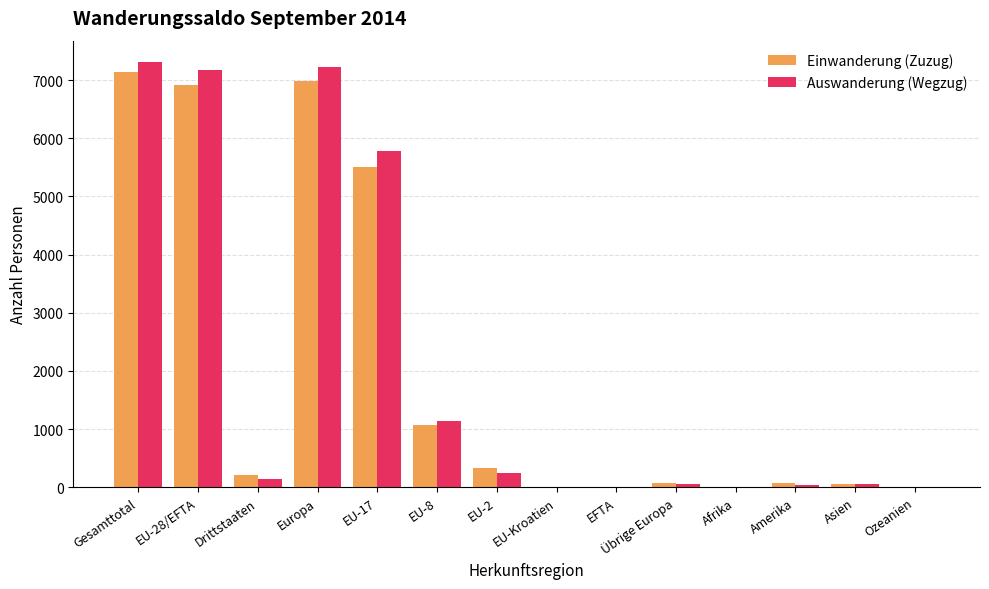

What is the sum of the Einwanderung (Zuzug) values at Ozeanien and EU-2?

339